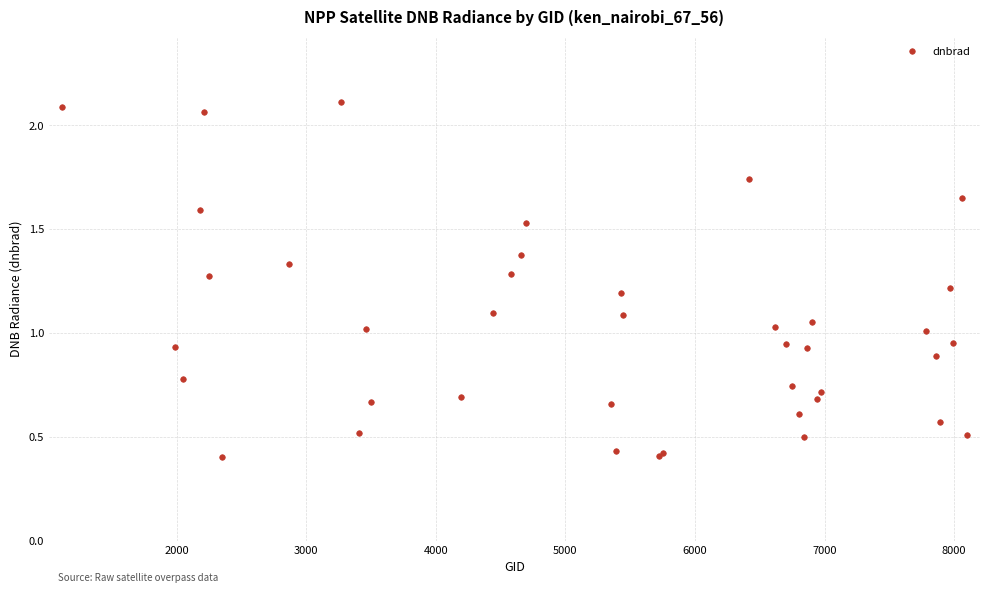

How many points are higher than both their immediate neighbors (excluding endpoints)?

10